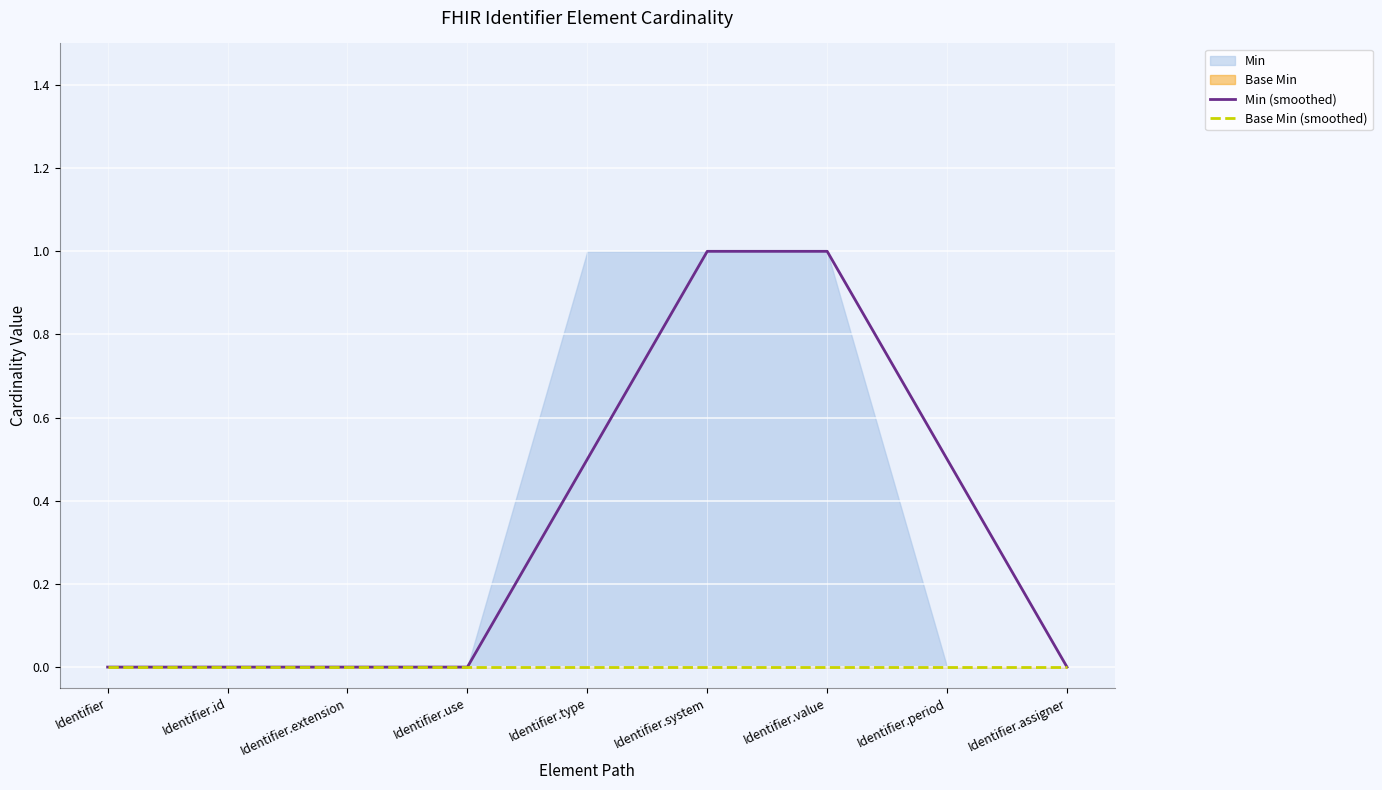

How many lines are shown in the chart?

2